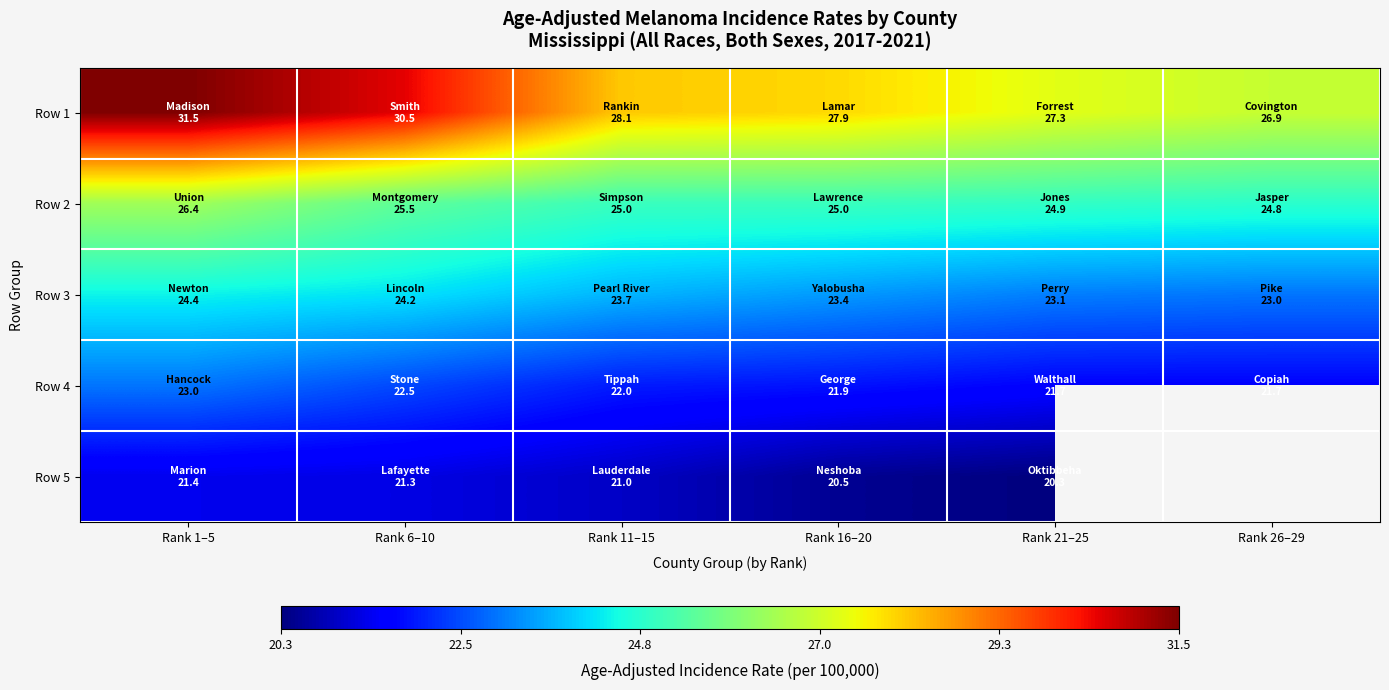

List the labels in order of Row 1 value, smallest first.

Rank 26–29, Rank 21–25, Rank 16–20, Rank 11–15, Rank 6–10, Rank 1–5